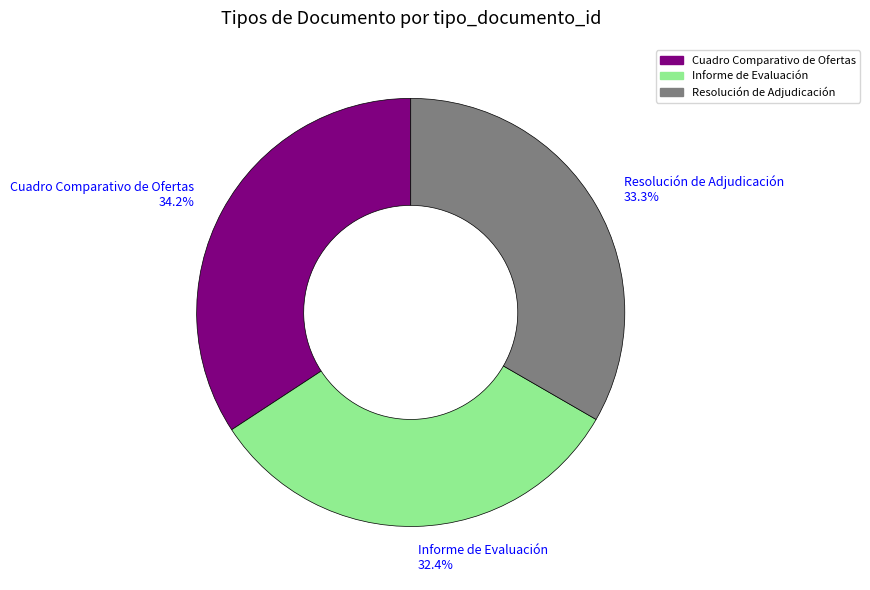

Rank the categories by value from highest to lowest.

Cuadro Comparativo de Ofertas, Resolución de Adjudicación, Informe de Evaluación